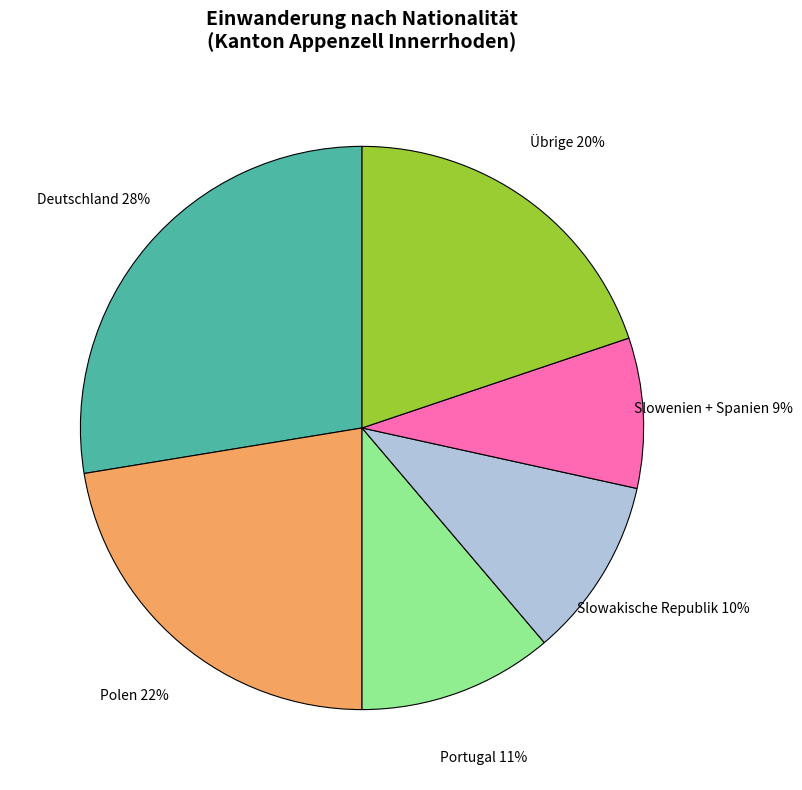

The Deutschland slice represents 33% of the pie. True or false?

False